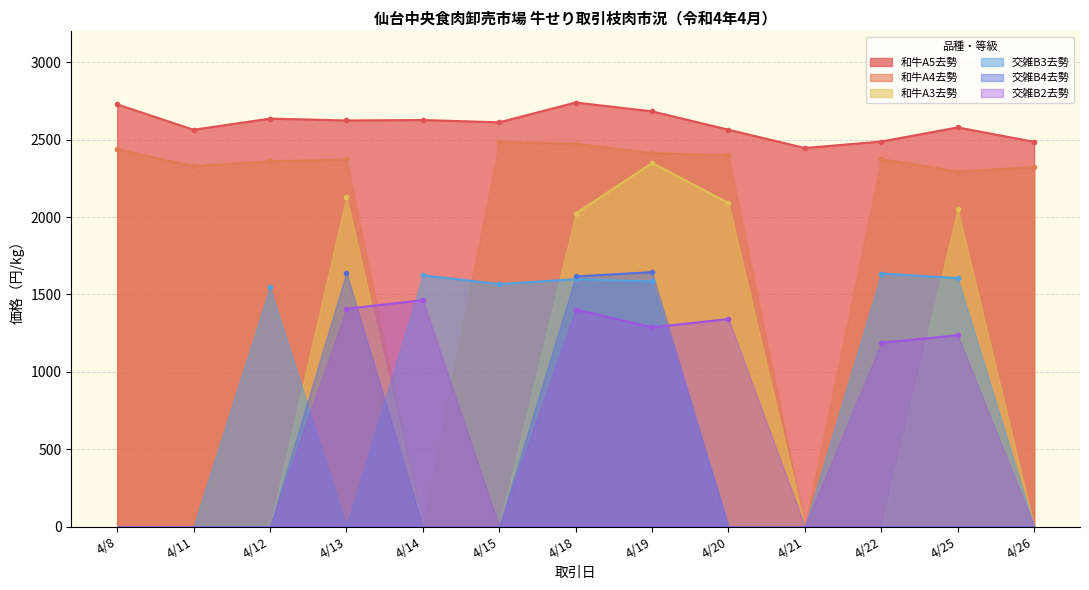

Is it true that 交雑B3去勢 equals 0 at 4/26?

True